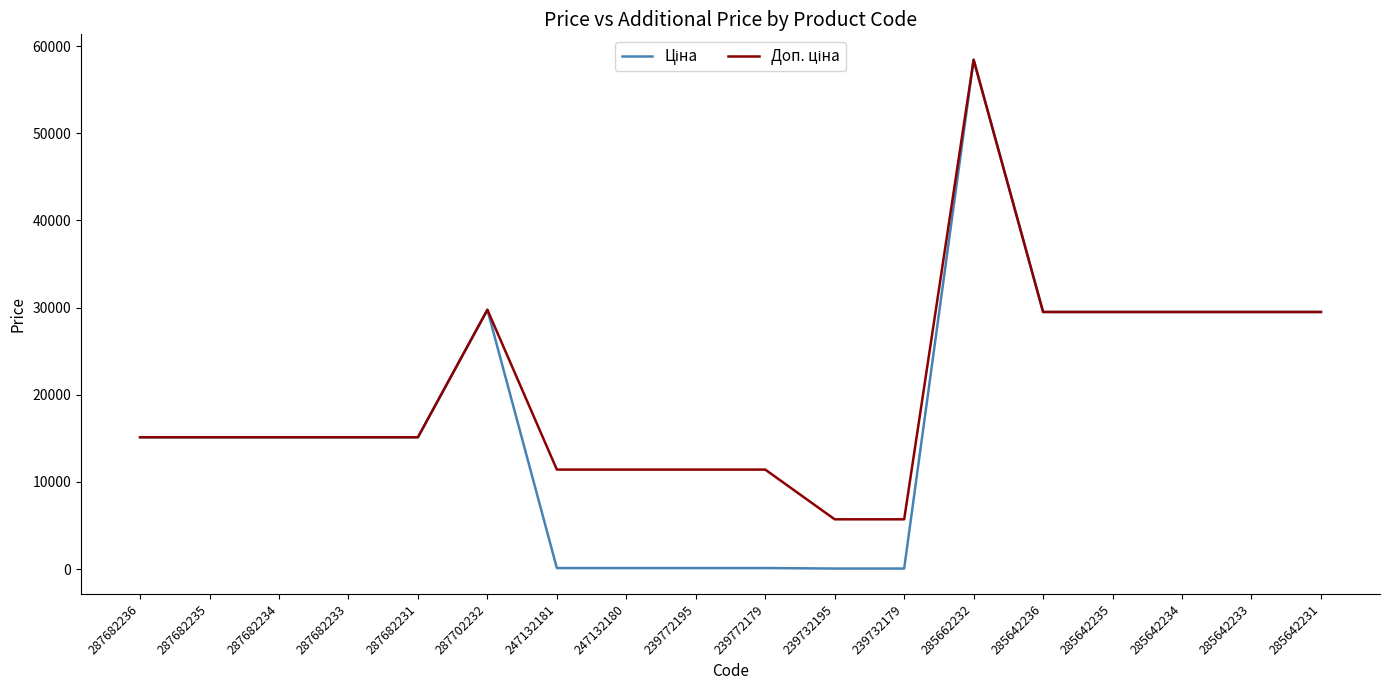

What is the total value across all series at 287682233?

30240.0